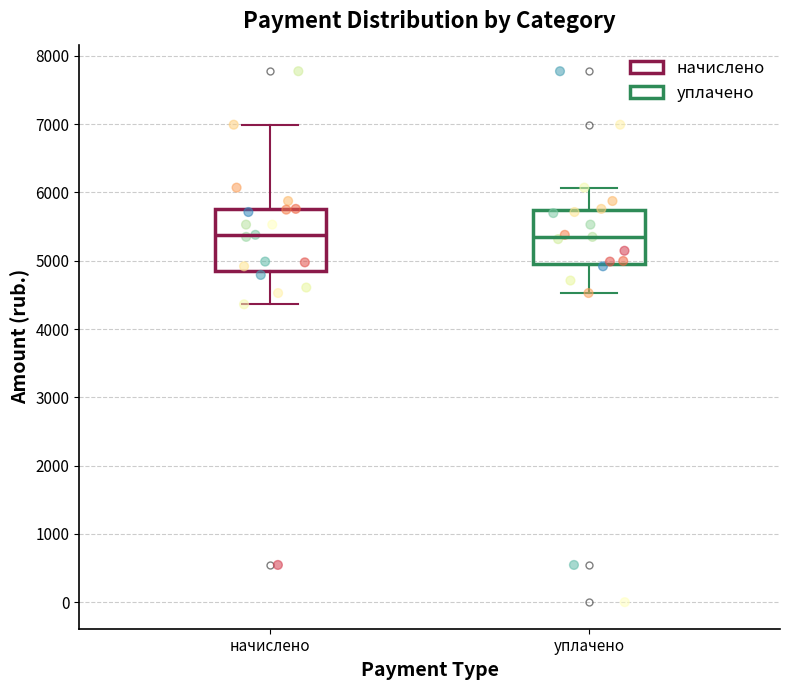

Reading left to right, transcribe this box plot: for each box, give where its median line is, the range the box spans, and where its two whiskers end, as read against the y-axis. The values are not printed on the chart, so give them approximately, as read against the axis.

начислено: median 5400, box 4900 to 5800, whiskers 4400 to 7000
уплачено: median 5300, box 5000 to 5700, whiskers 4500 to 6100